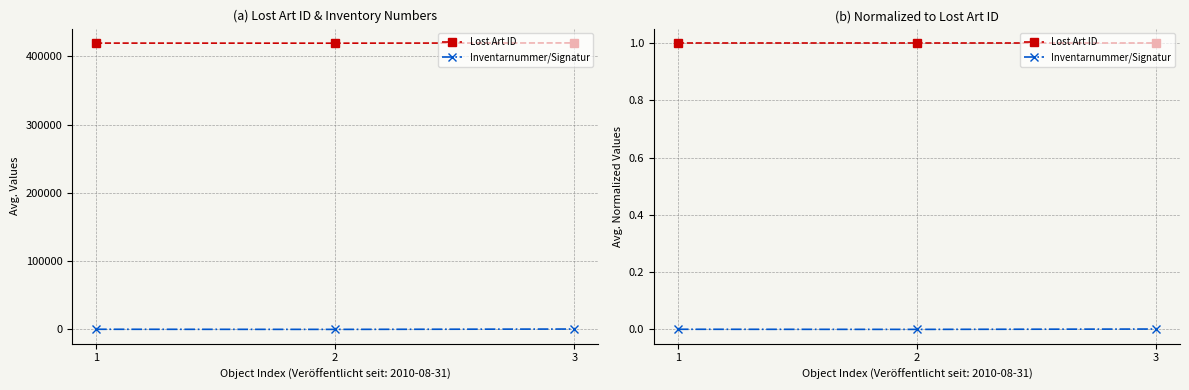

Read the Lost Art ID value at 3.

1.0